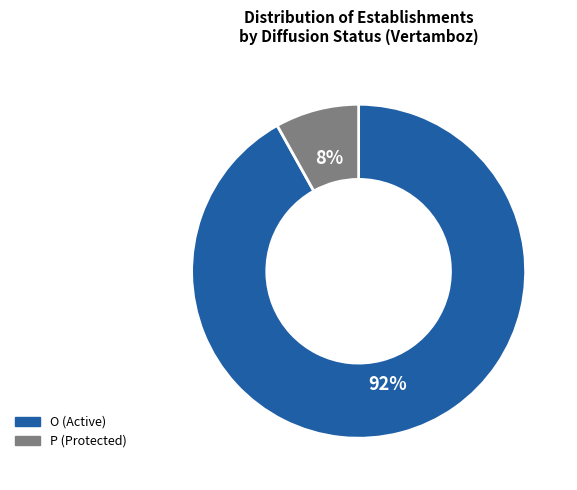

To the nearest percent, what is the average slice percentage?

50%